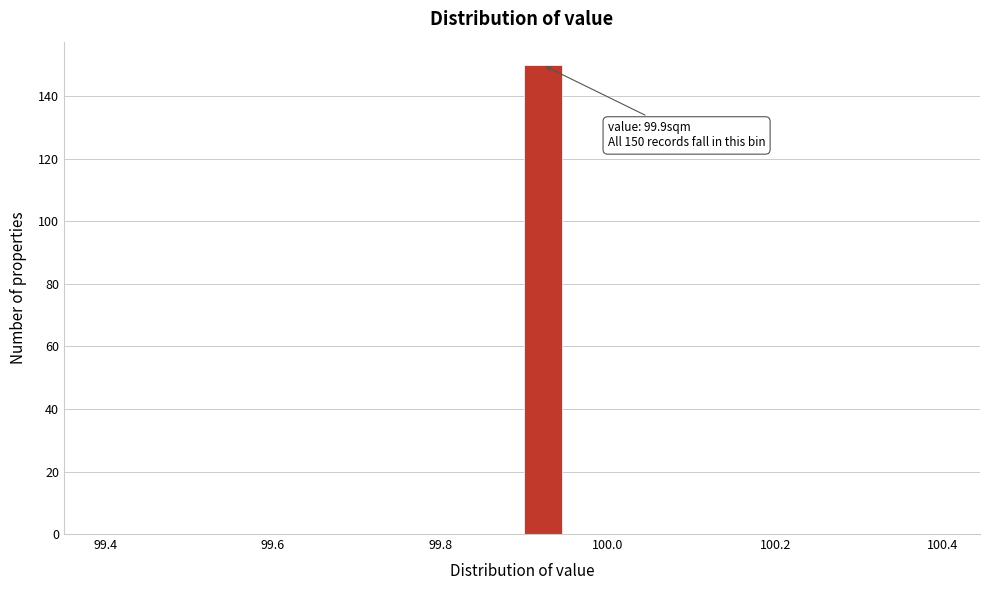

Read against the x-axis, roughly where is the centre of the tallest bar?

99.92